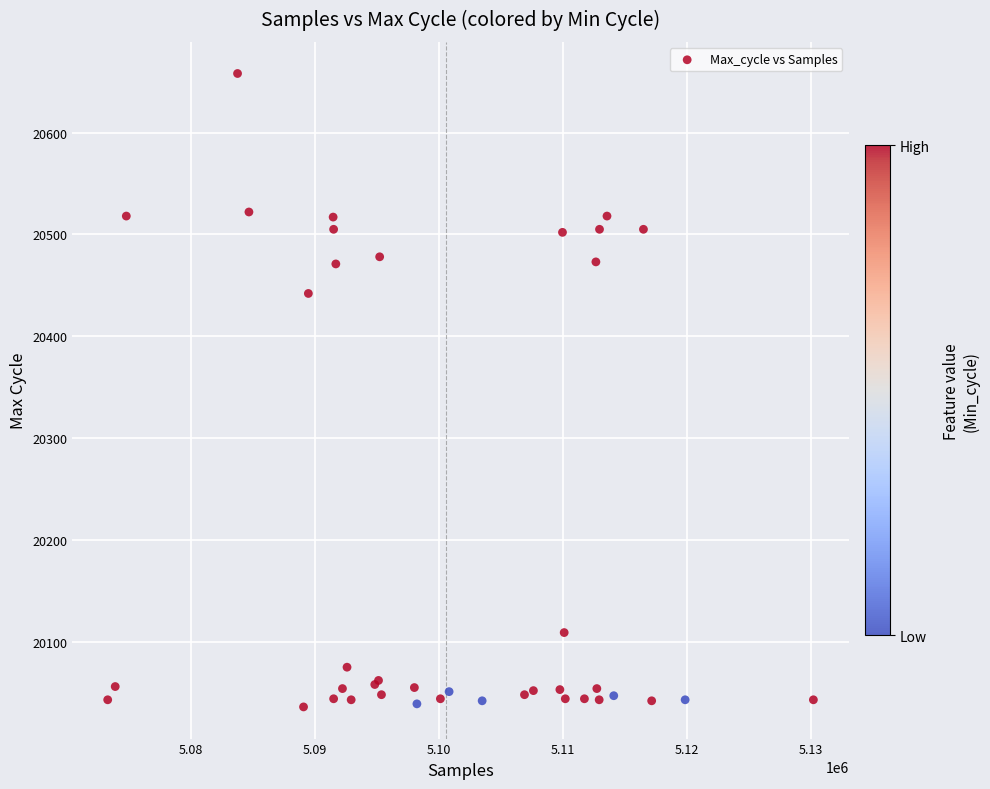

What Y value in the scatter plot is closest to 20347?

20442